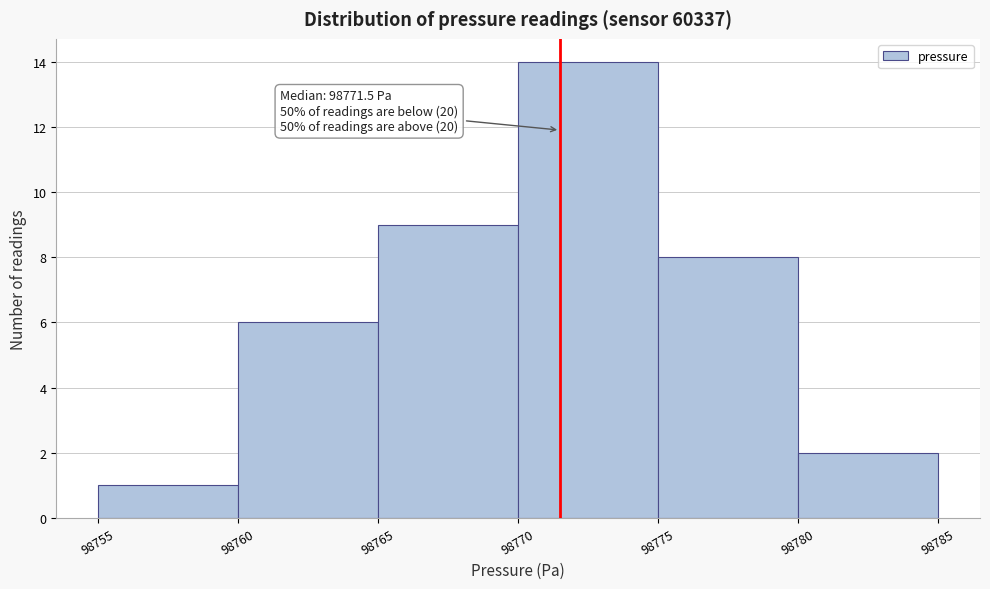

Over which range of the x-axis is the bar tallest?

98770 to 98775